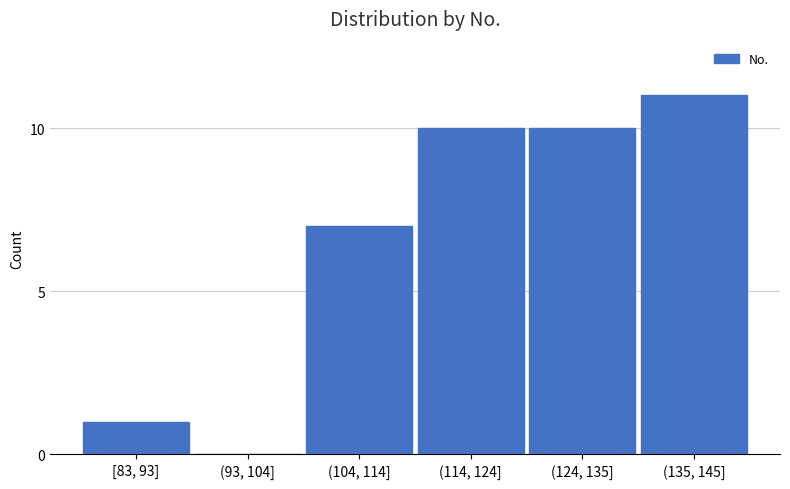

Reading left to right, list all the values displayed in this chart.

[83, 93]=1	(93, 104]=0	(104, 114]=7	(114, 124]=10	(124, 135]=10	(135, 145]=11